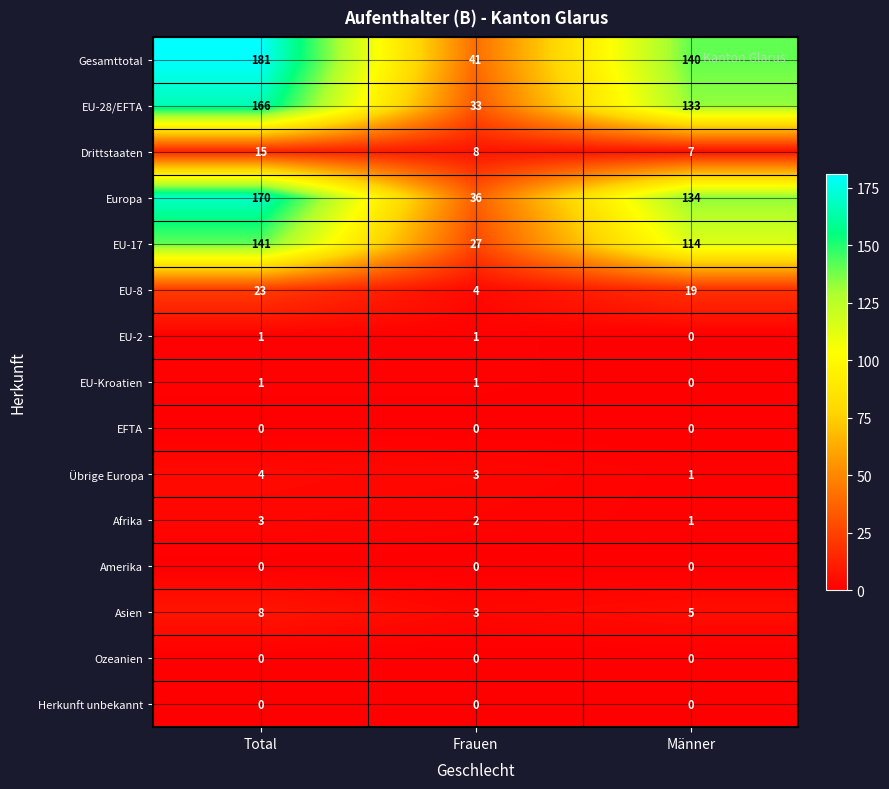

Is it true that EU-8 equals 5 at Männer?

False